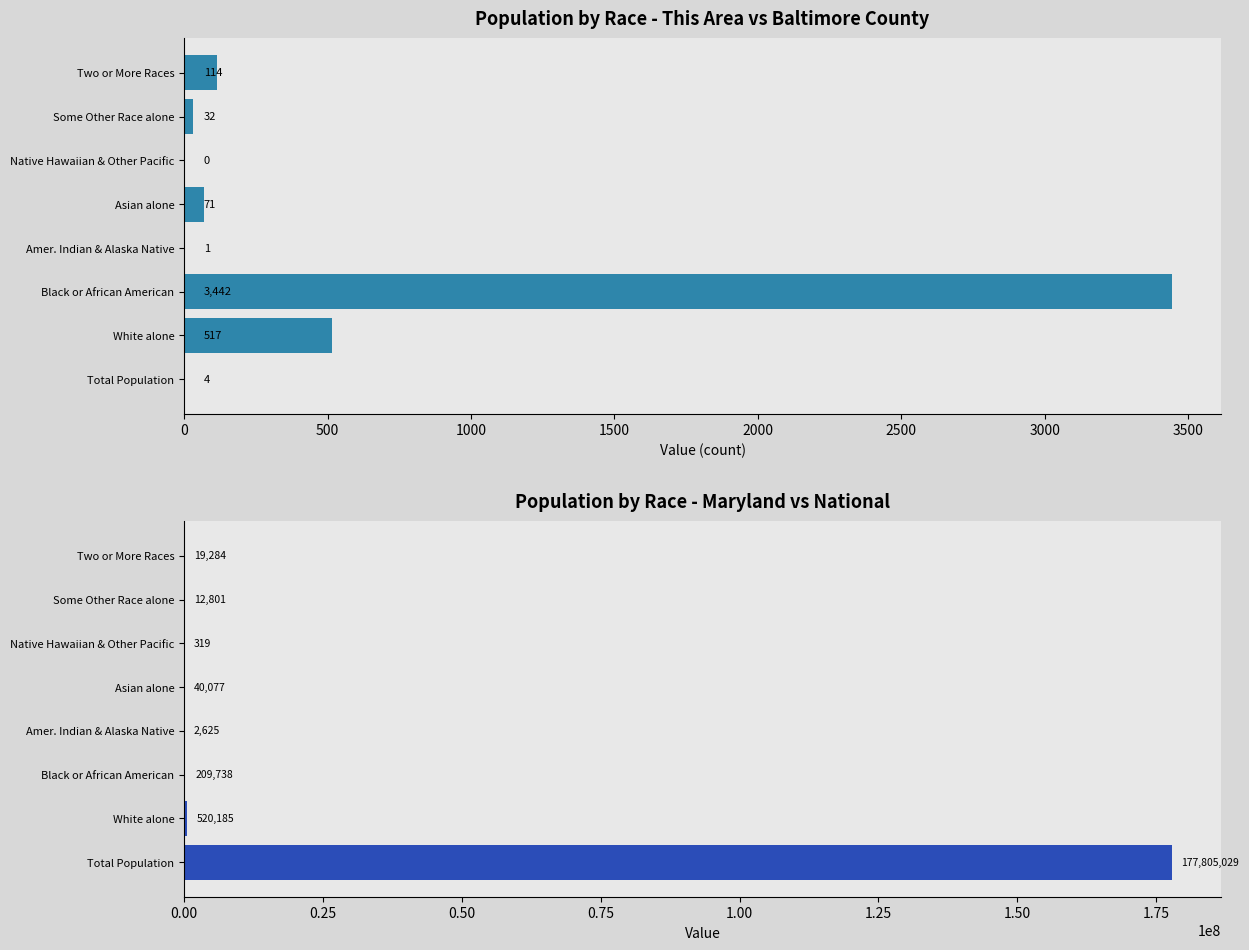

Which has a higher value, Asian alone or Total Population?

Asian alone